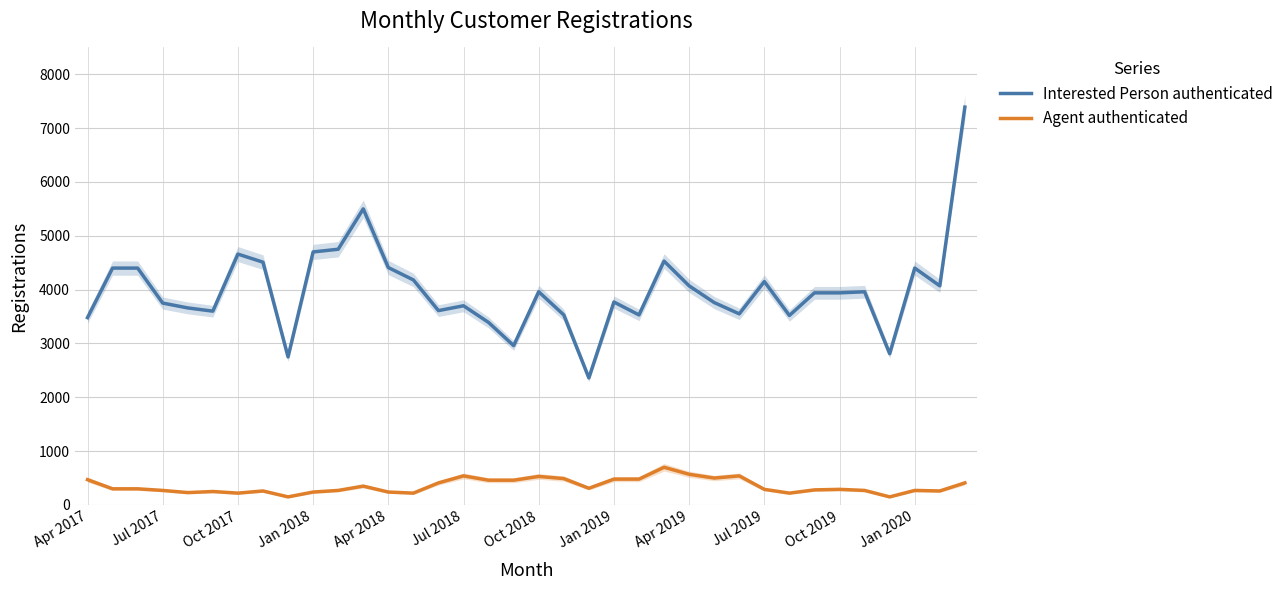

Is it true that Agent authenticated equals 540 at Jul 2018?

True